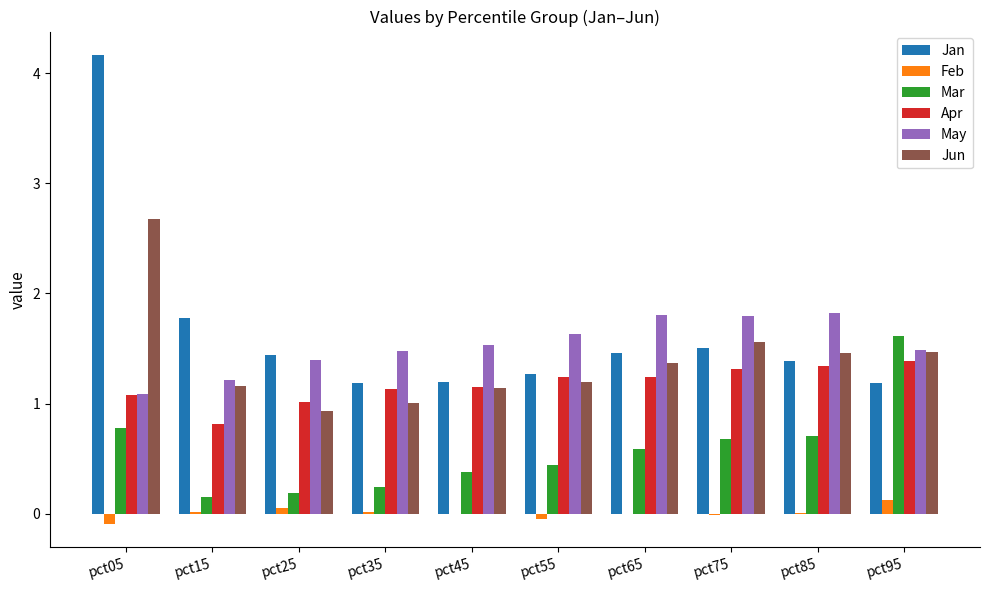

Which category has the highest value in the Mar series?

pct95